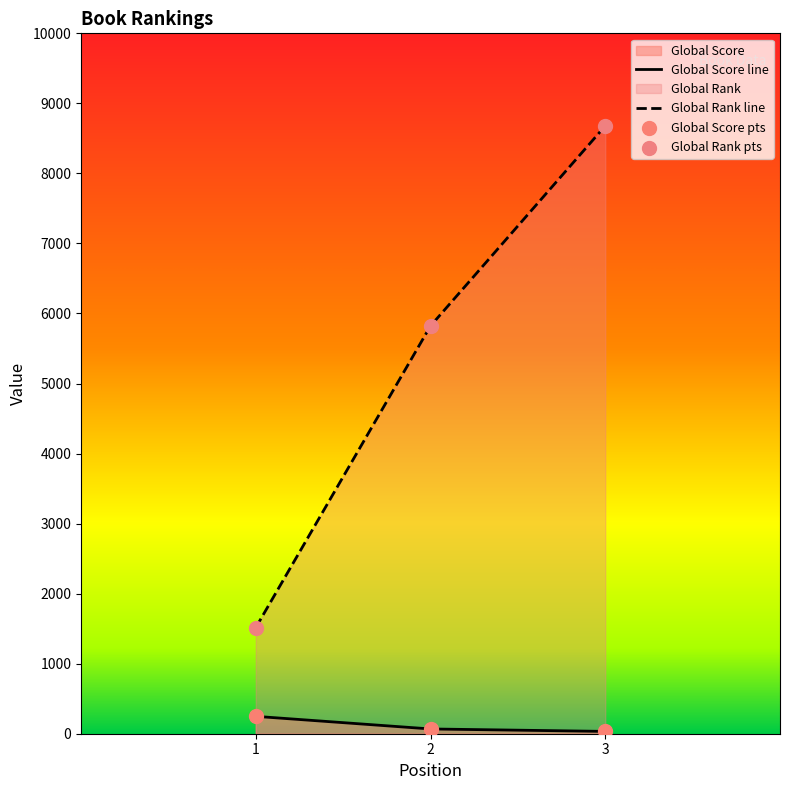

At how many categories does at least one series exceed 3526?

2